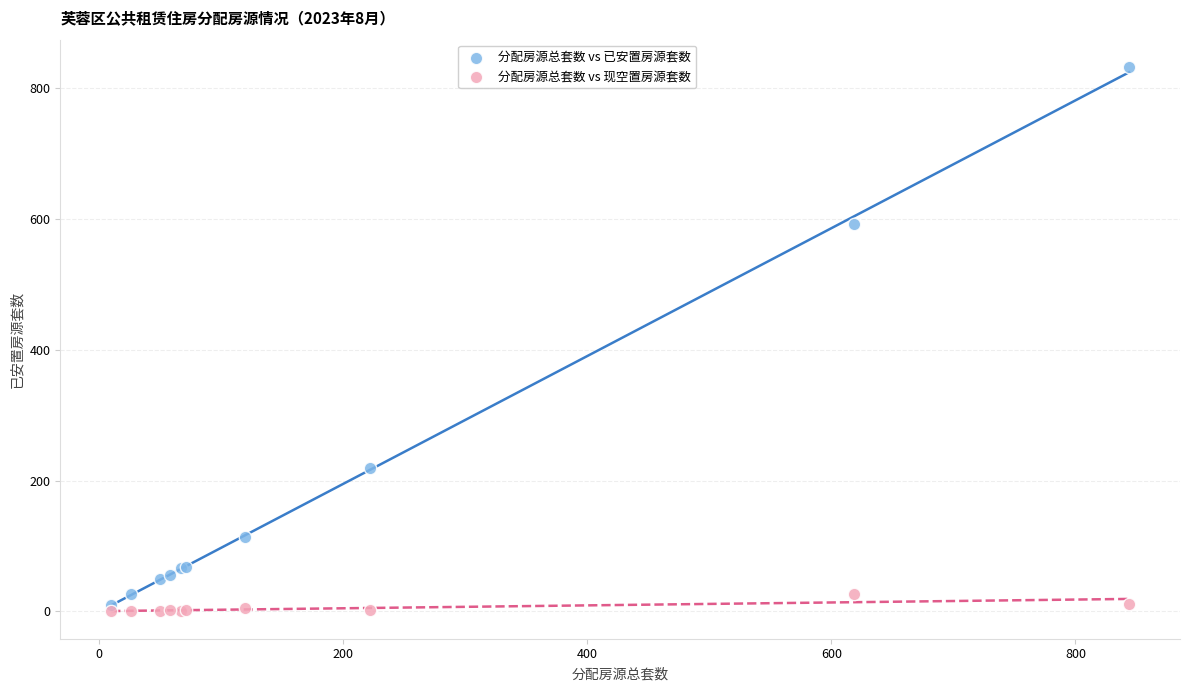

Which series reaches the minimum Y coordinate?

分配房源总套数 vs 现空置房源套数